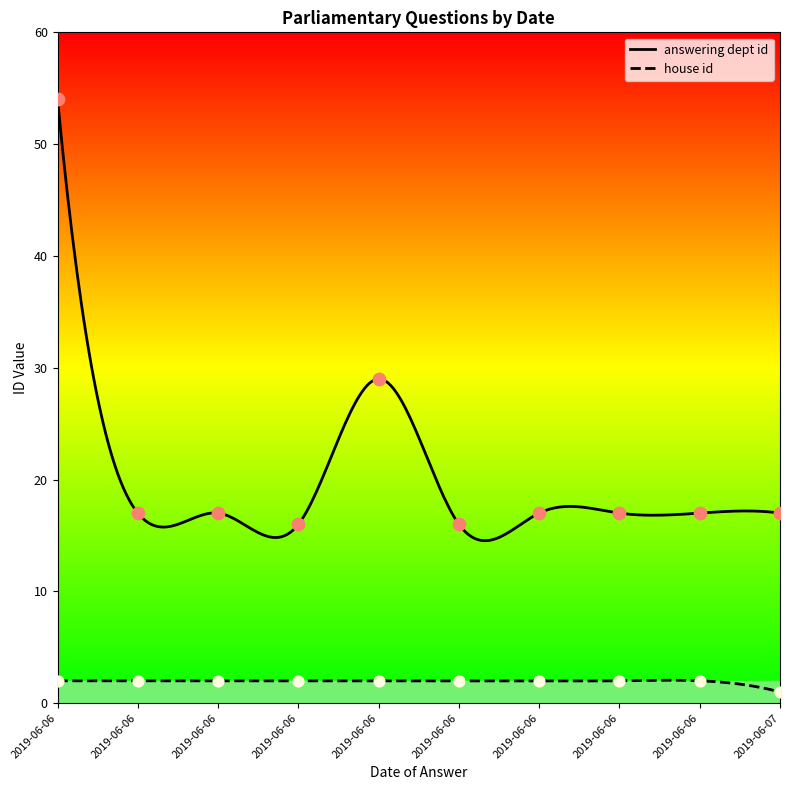

At how many categories does at least one series exceed 26?

2